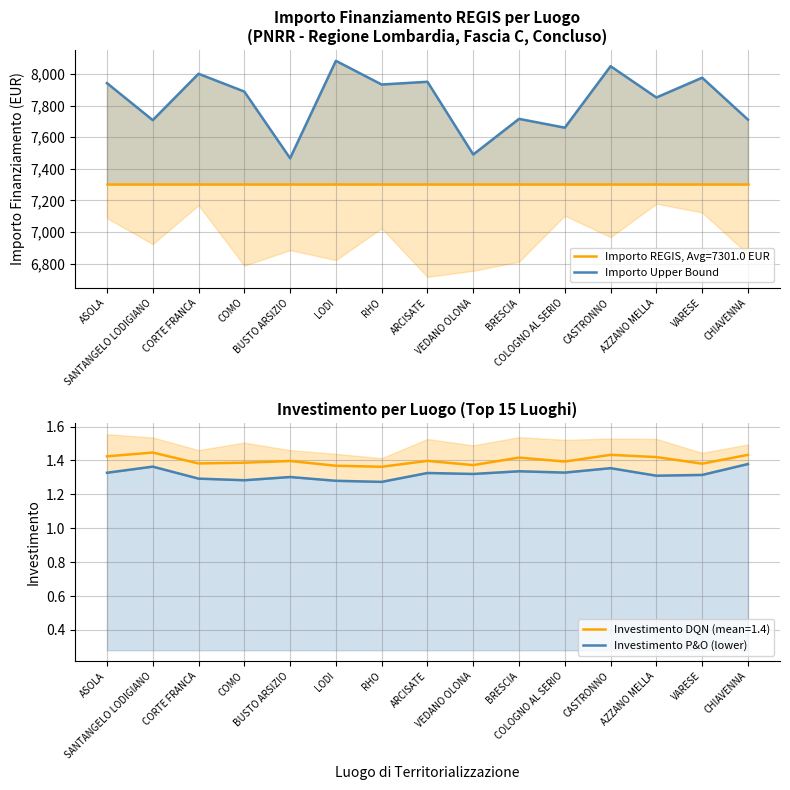

List the labels in order of Investimento P&O (lower) value, smallest first.

RHO, LODI, COMO, CORTE FRANCA, BUSTO ARSIZIO, AZZANO MELLA, VARESE, VEDANO OLONA, ARCISATE, ASOLA, COLOGNO AL SERIO, BRESCIA, CASTRONNO, SANTANGELO LODIGIANO, CHIAVENNA